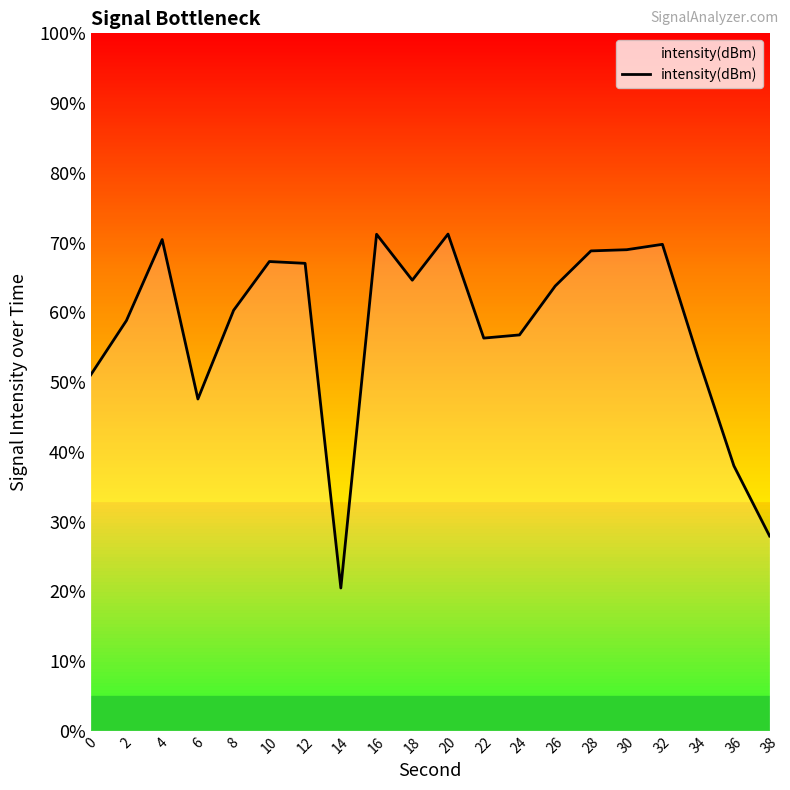

Approximately how many times larger is the value at 30 compared to 26?

1.1